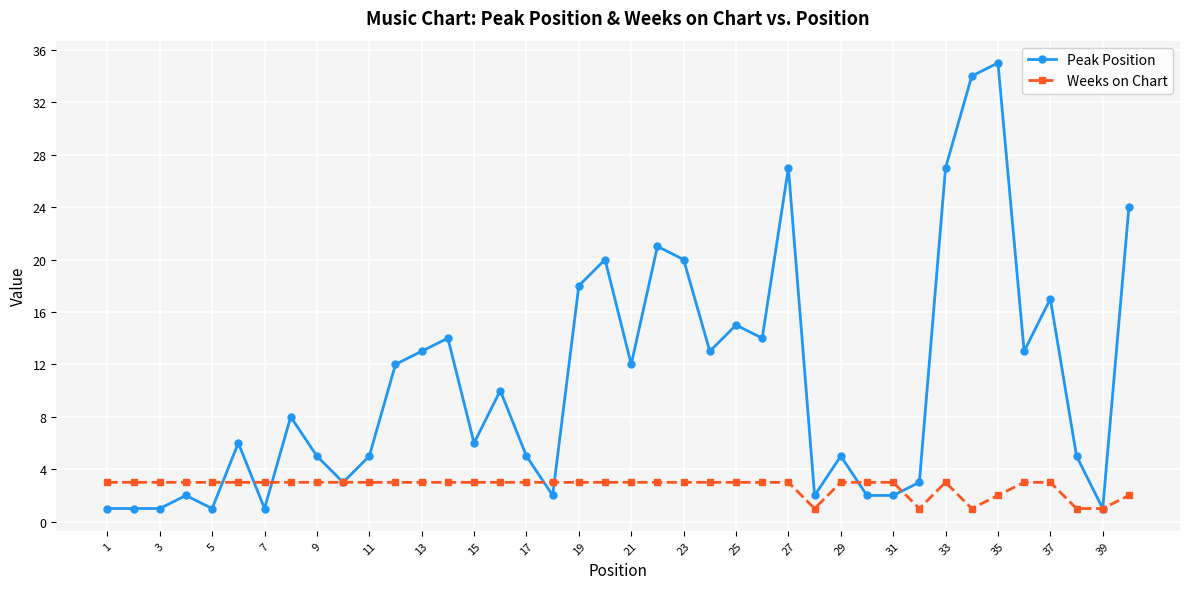

What is the maximum value shown in the chart?

35